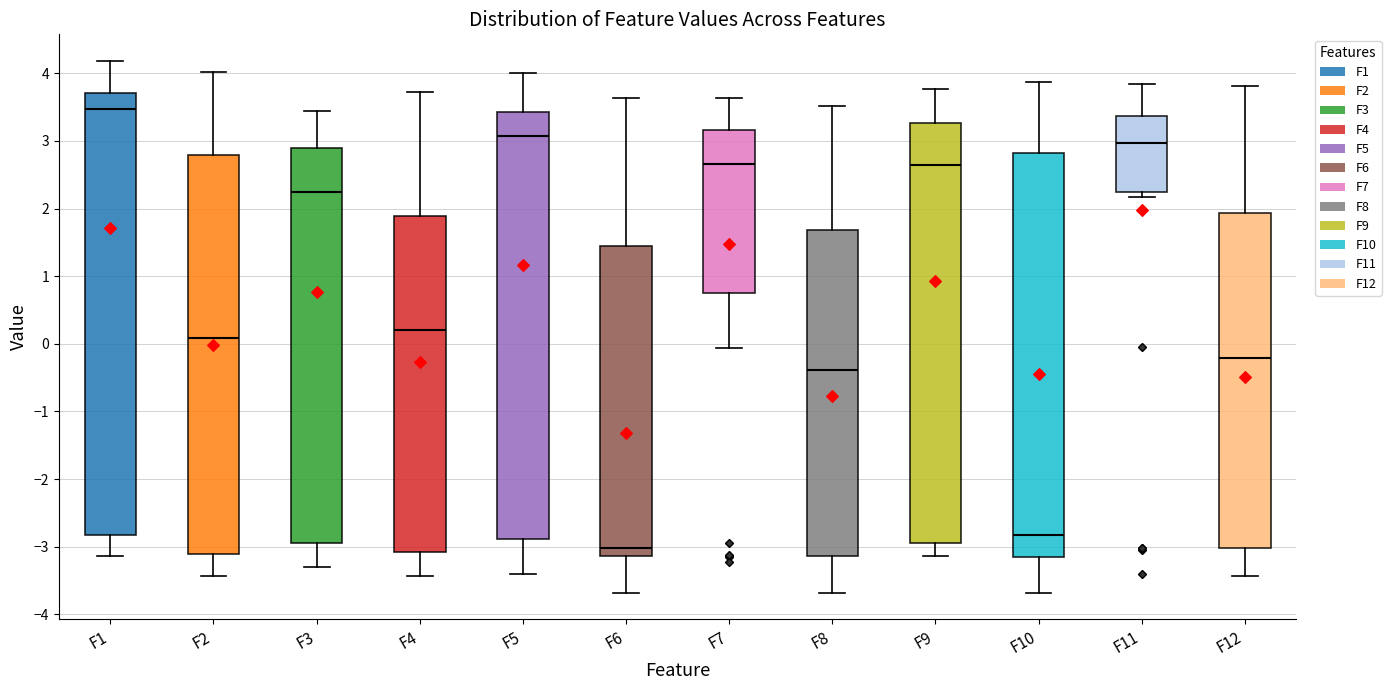

Reading left to right, transcribe this box plot: for each box, give where its median line is, the range the box spans, and where its two whiskers end, as read against the y-axis. The values are not printed on the chart, so give them approximately, as read against the axis.

F1: median 3.5, box -2.8 to 3.7, whiskers -3.1 to 4.2
F2: median 0.1, box -3.1 to 2.8, whiskers -3.4 to 4.0
F3: median 2.2, box -2.9 to 2.9, whiskers -3.3 to 3.4
F4: median 0.2, box -3.1 to 1.9, whiskers -3.4 to 3.7
F5: median 3.1, box -2.9 to 3.4, whiskers -3.4 to 4.0
F6: median -3.0, box -3.1 to 1.4, whiskers -3.7 to 3.6
F7: median 2.7, box 0.8 to 3.2, whiskers -0.1 to 3.6
F8: median -0.4, box -3.1 to 1.7, whiskers -3.7 to 3.5
F9: median 2.6, box -2.9 to 3.3, whiskers -3.1 to 3.8
F10: median -2.8, box -3.2 to 2.8, whiskers -3.7 to 3.9
F11: median 3.0, box 2.2 to 3.4, whiskers 2.2 (just below the box's lower edge) to 3.8
F12: median -0.2, box -3.0 to 1.9, whiskers -3.4 to 3.8